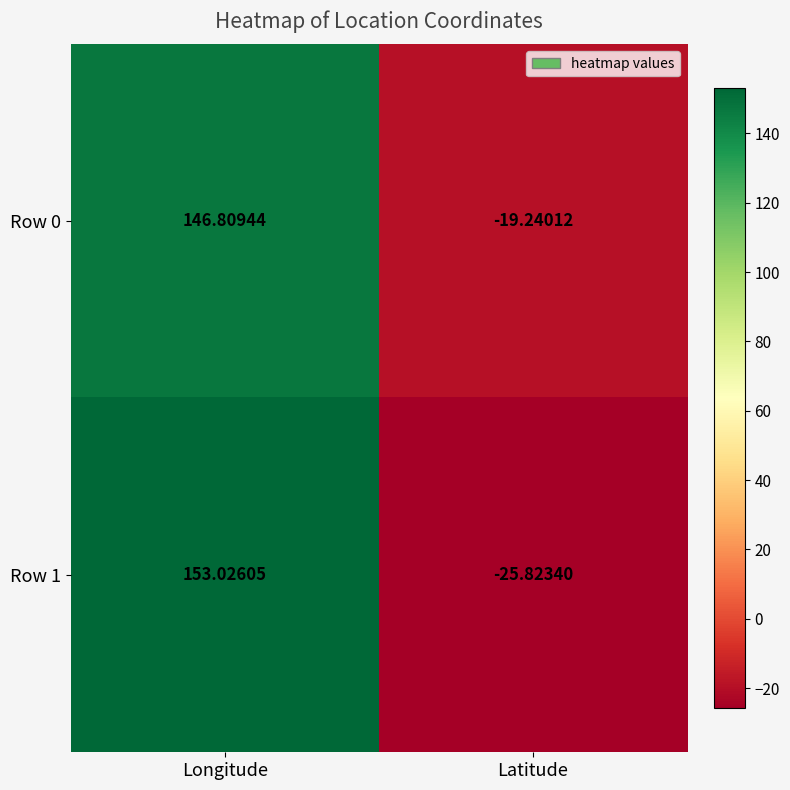

At which category is the sum across all series the highest?

Longitude